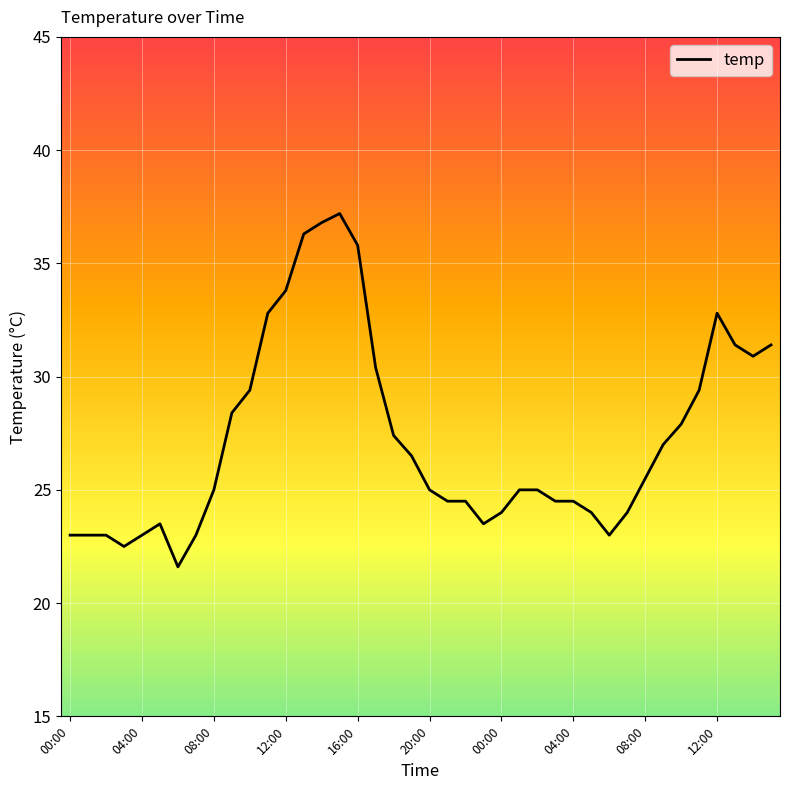

What is the minimum value shown in the chart?

21.6